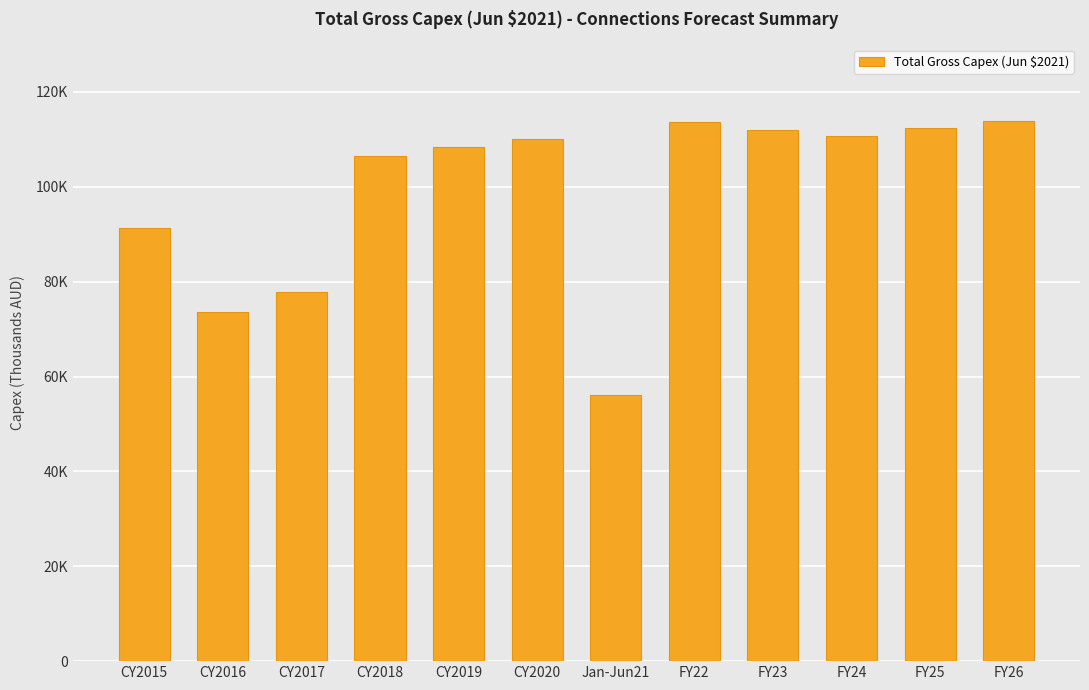

The value at FY25 is 64920.7. True or false?

False